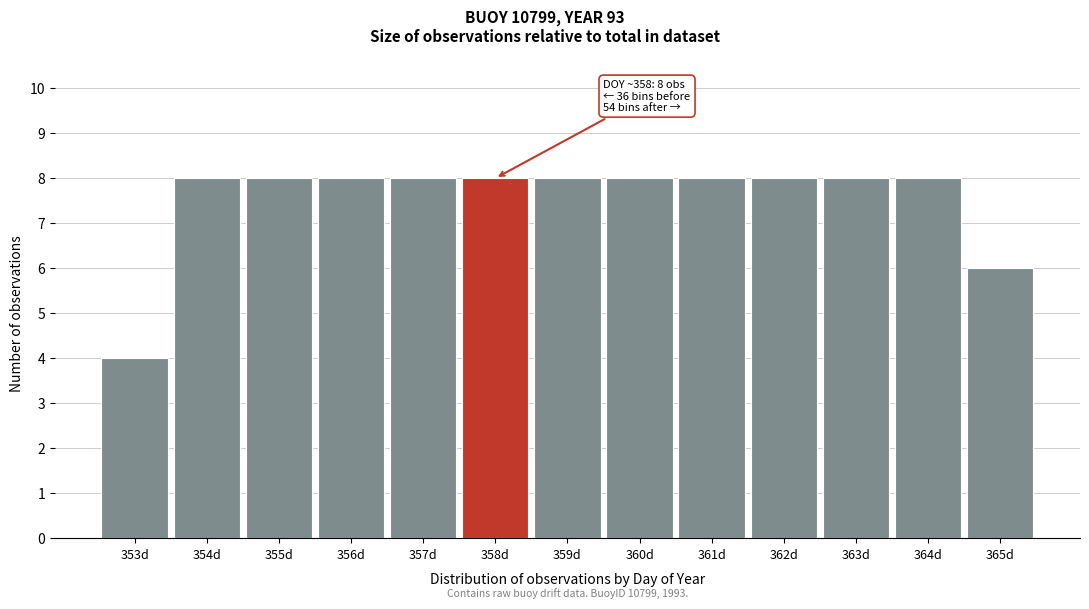

Reading right to left, what are all the values shown in this chart?

6	8	8	8	8	8	8	8	8	8	8	8	4